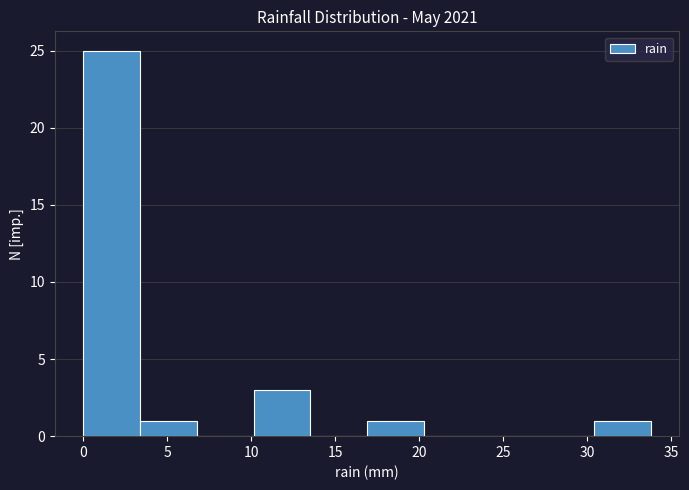

Over which range of the x-axis is the bar tallest?

0.0 to 3.5